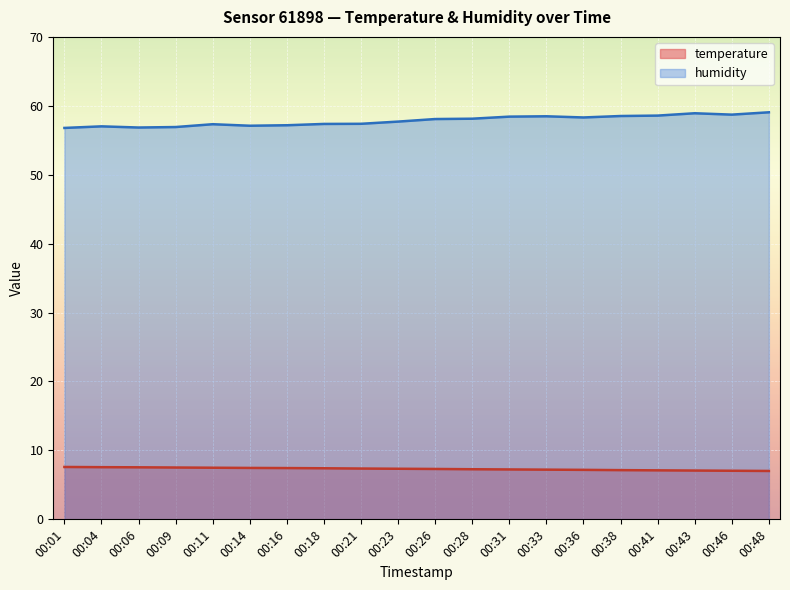

What is the value of the humidity point at the 6th from the left?

57.1